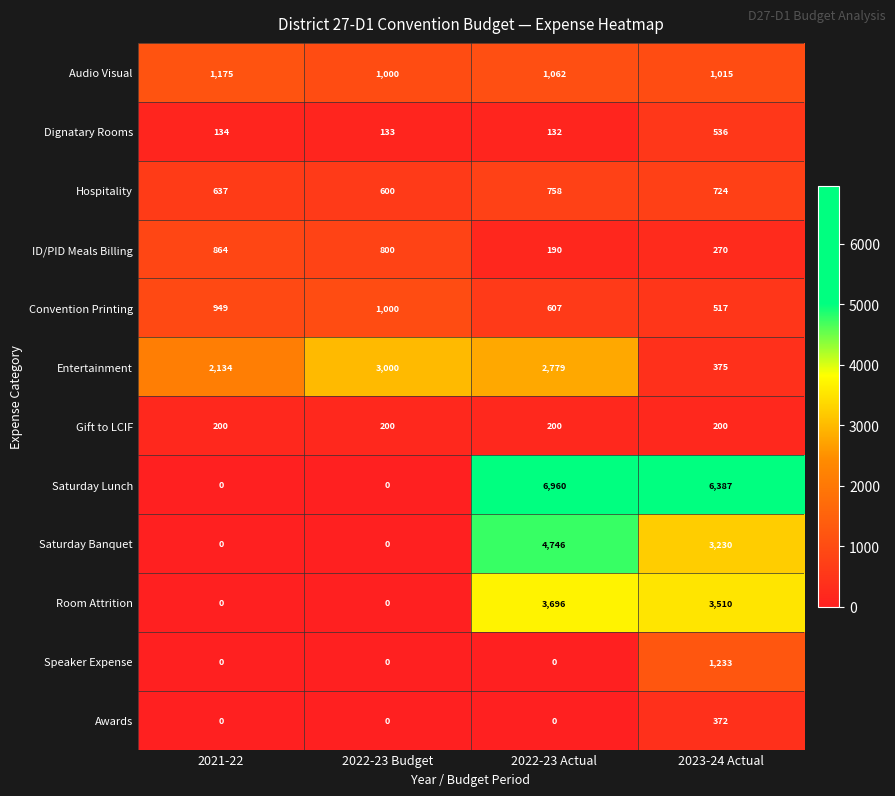

Rank the series by their maximum value, from lowest to highest.

Gift to LCIF, Awards, Dignatary Rooms, Hospitality, ID/PID Meals Billing, Convention Printing, Audio Visual, Speaker Expense, Entertainment, Room Attrition, Saturday Banquet, Saturday Lunch